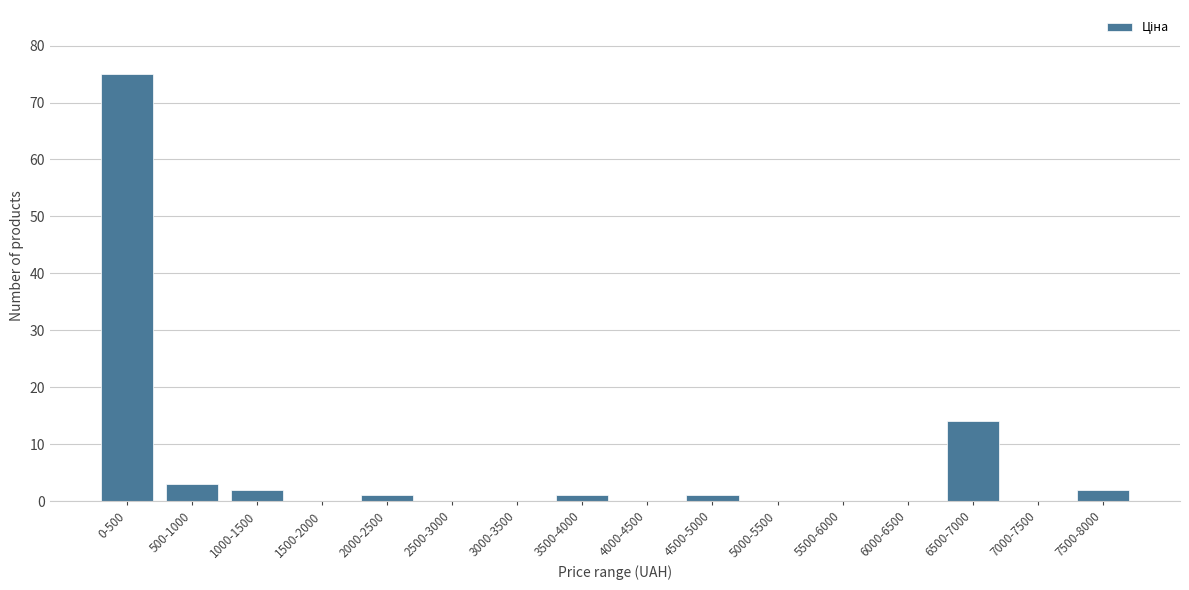

Reading right to left, extract all data points from this chart.

7500-8000=2	7000-7500=0	6500-7000=14	6000-6500=0	5500-6000=0	5000-5500=0	4500-5000=1	4000-4500=0	3500-4000=1	3000-3500=0	2500-3000=0	2000-2500=1	1500-2000=0	1000-1500=2	500-1000=3	0-500=75